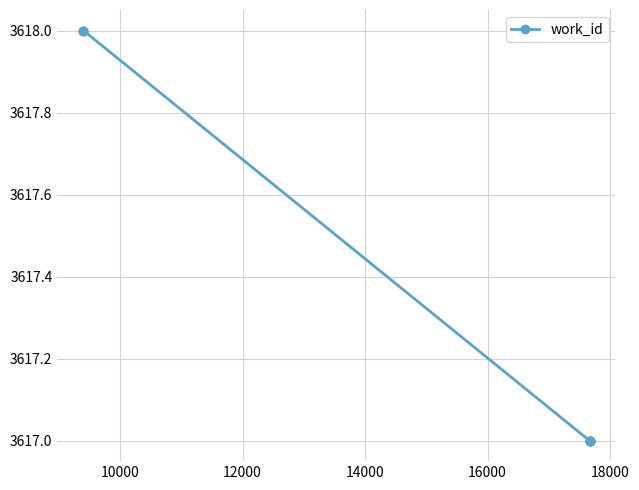

What is the average value?

3617